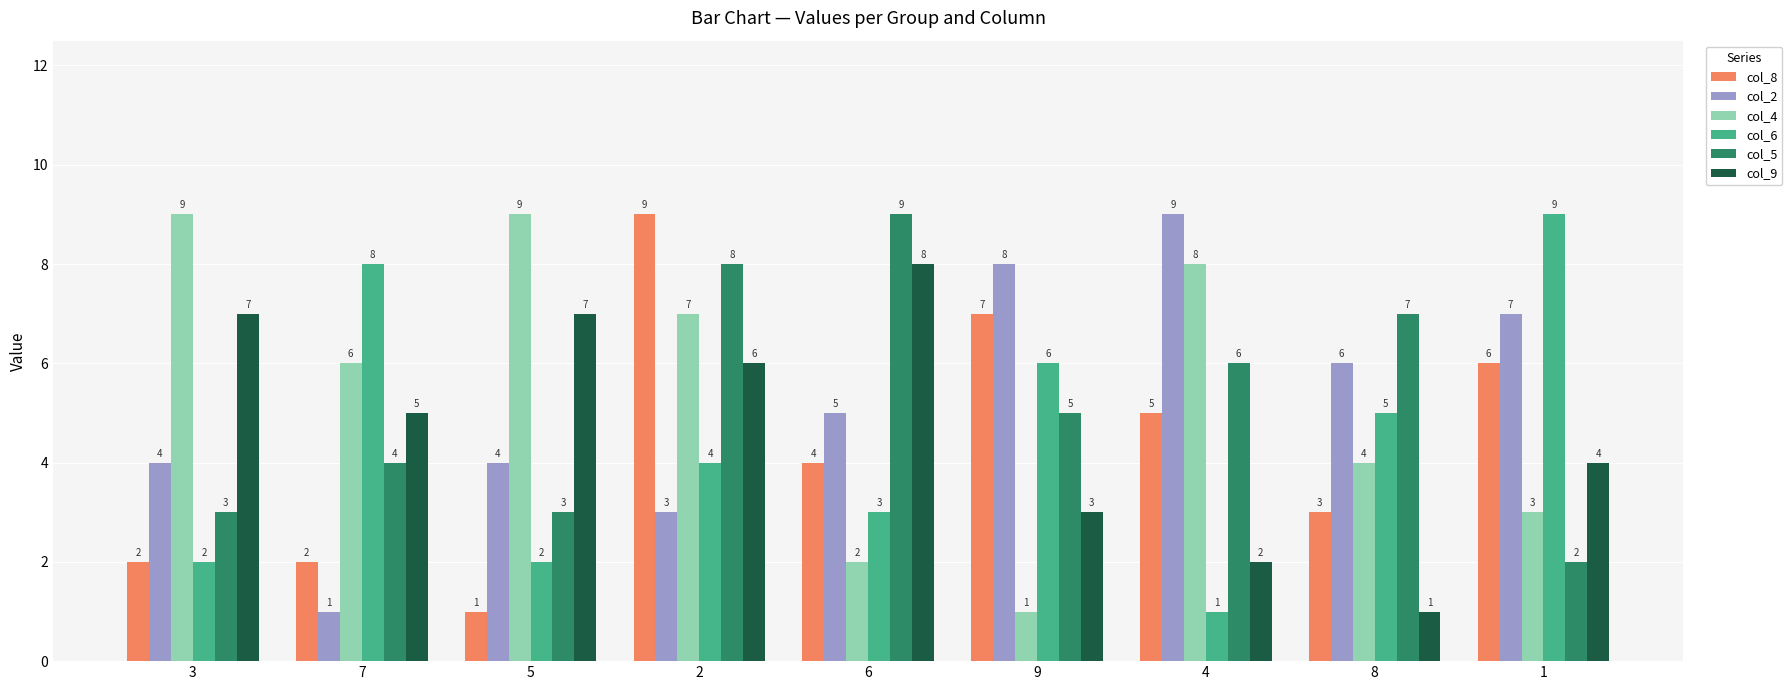

Reading left to right, what are all the values shown in this chart?

col_8: 3=2	7=2	5=1	2=9	6=4	9=7	4=5	8=3	1=6
col_2: 3=4	7=1	5=4	2=3	6=5	9=8	4=9	8=6	1=7
col_4: 3=9	7=6	5=9	2=7	6=2	9=1	4=8	8=4	1=3
col_6: 3=2	7=8	5=2	2=4	6=3	9=6	4=1	8=5	1=9
col_5: 3=3	7=4	5=3	2=8	6=9	9=5	4=6	8=7	1=2
col_9: 3=7	7=5	5=7	2=6	6=8	9=3	4=2	8=1	1=4